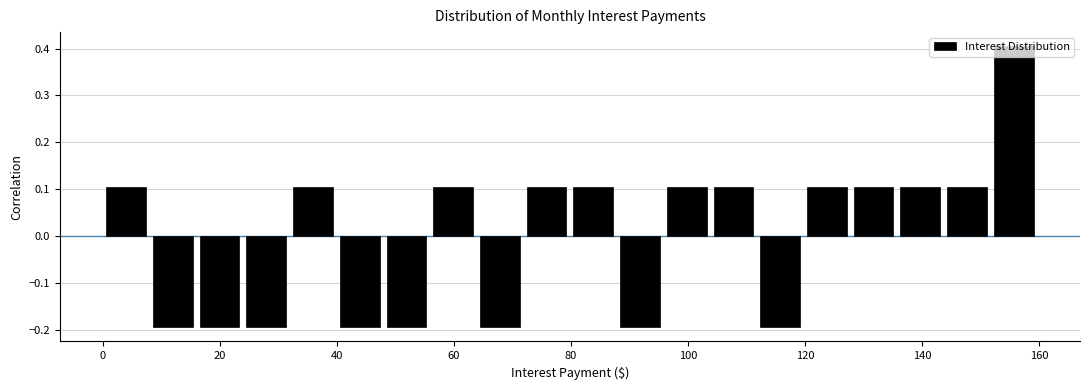

Read against the x-axis, roughly where is the centre of the tallest bar?

156